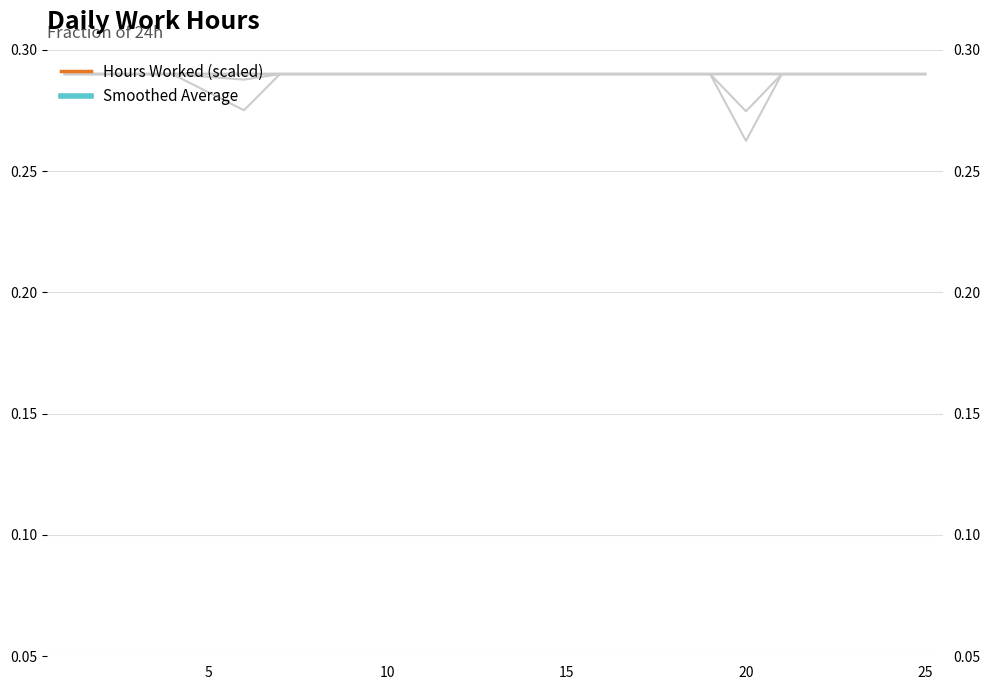

What is the difference between the maximum and minimum values in the Smoothed Average series?

0.2